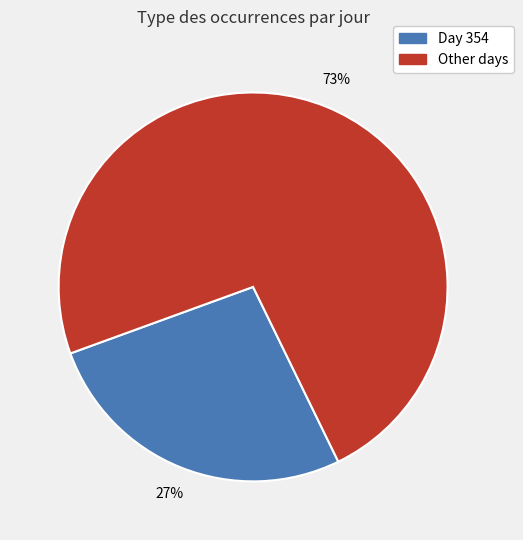

How many slices are in this pie chart?

2